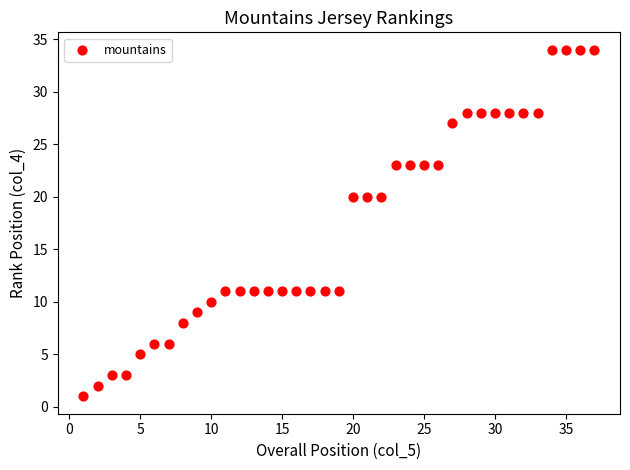

What is the range of X values (max minus min)?

36